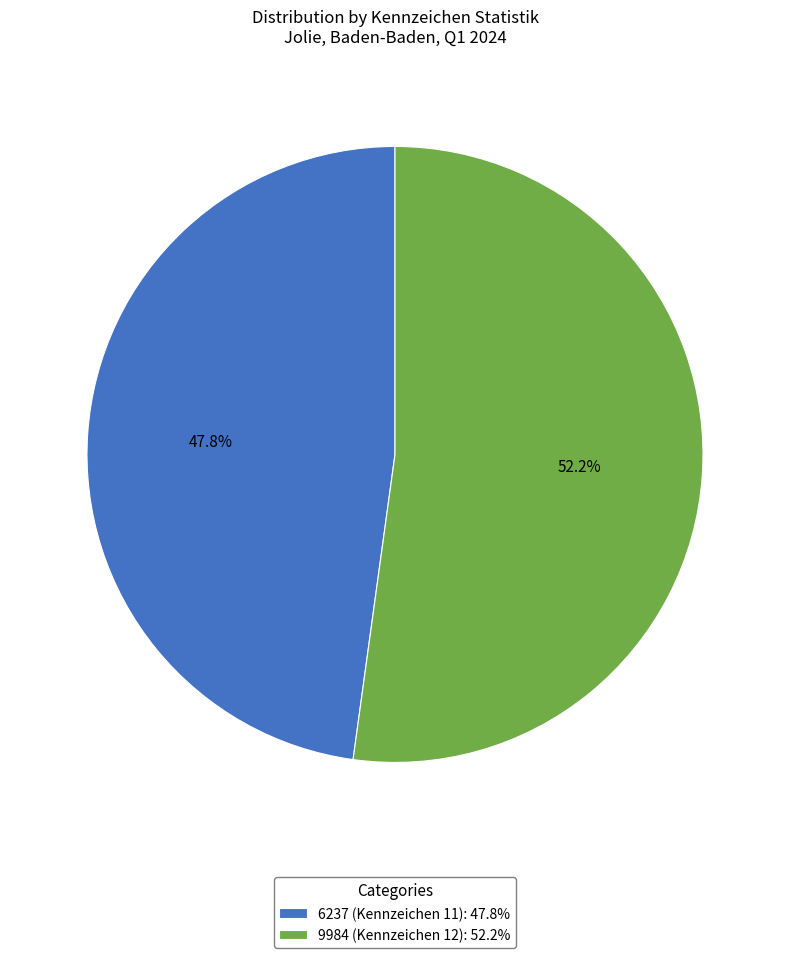

Between 6237 (Kennzeichen 11): 47.8% and 9984 (Kennzeichen 12): 52.2%, which is larger?

9984 (Kennzeichen 12): 52.2%